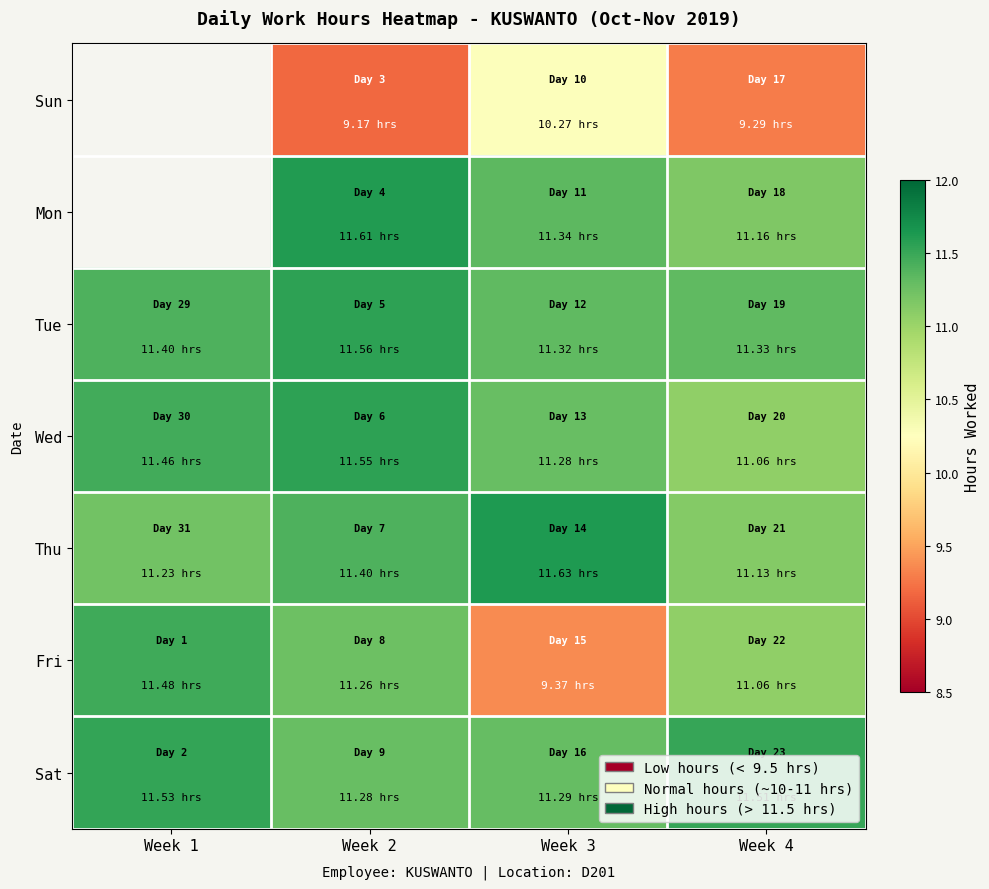

What is the spread (max minus min) of values at Week 2?

2.4